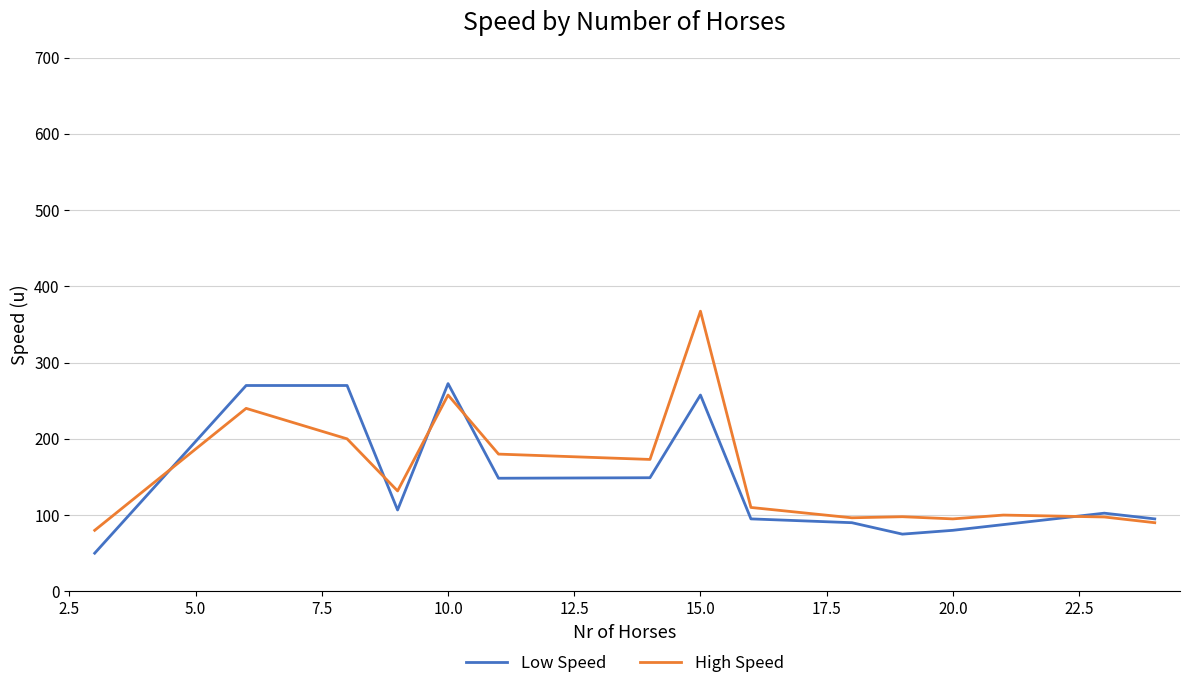

Which series has the widest spread of values?

High Speed